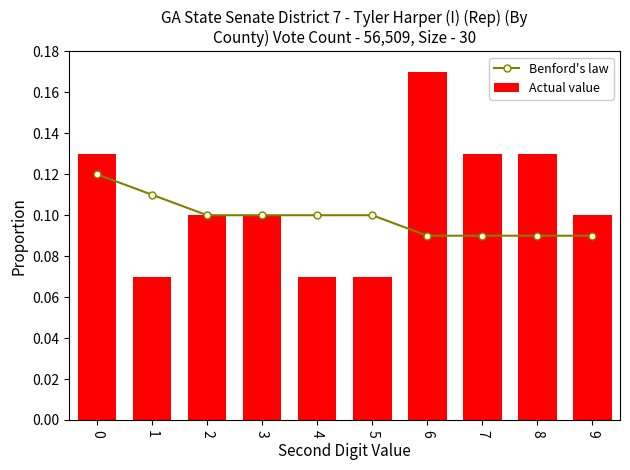

Is it true that Benford's law equals 0.0 at 4?

False